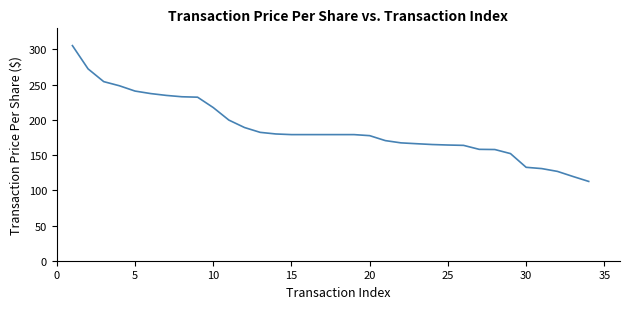

What is the smallest value displayed?

112.6